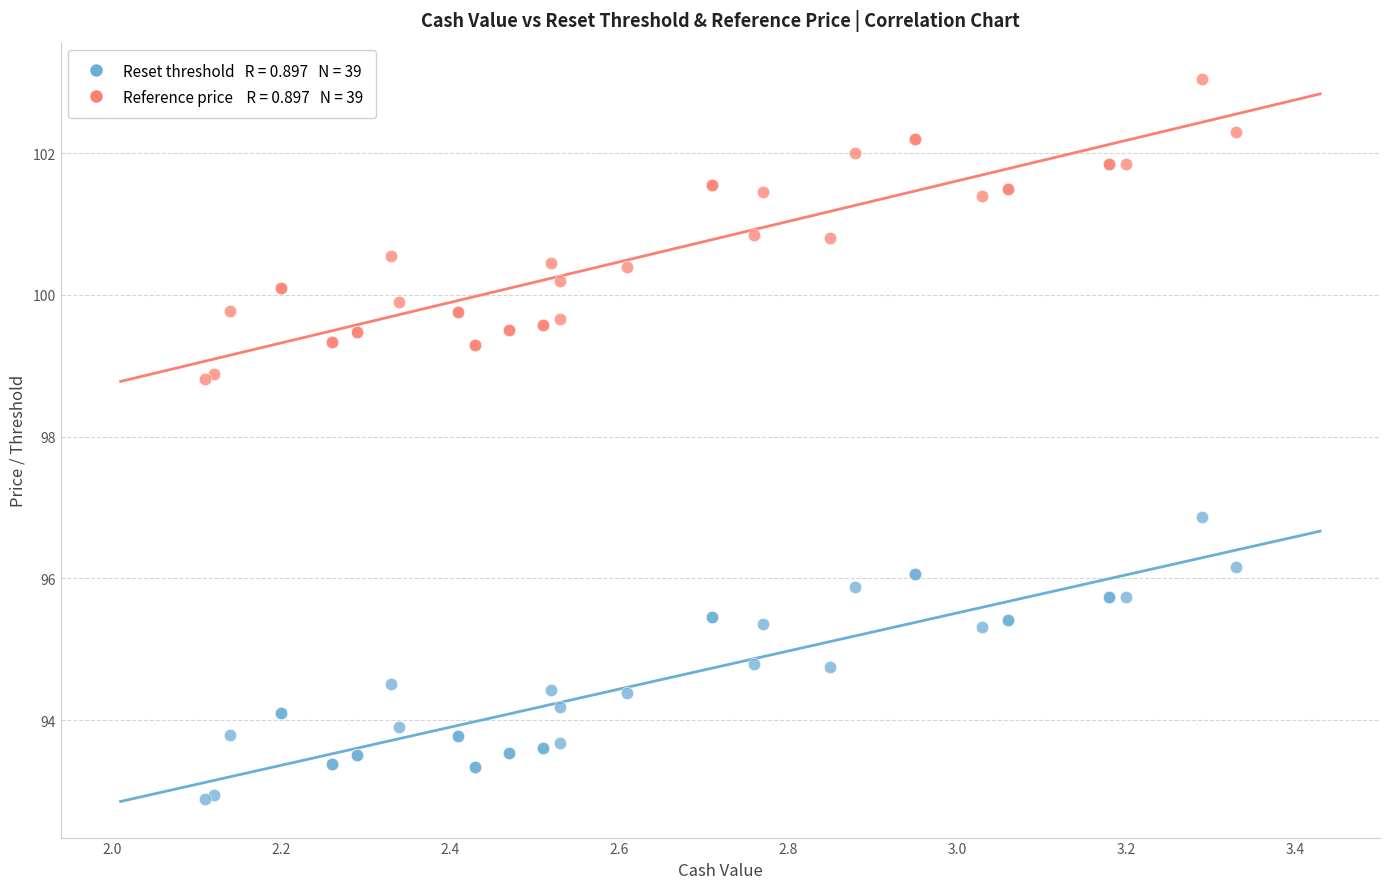

Across all series, what Y value is closest to 97?

96.9